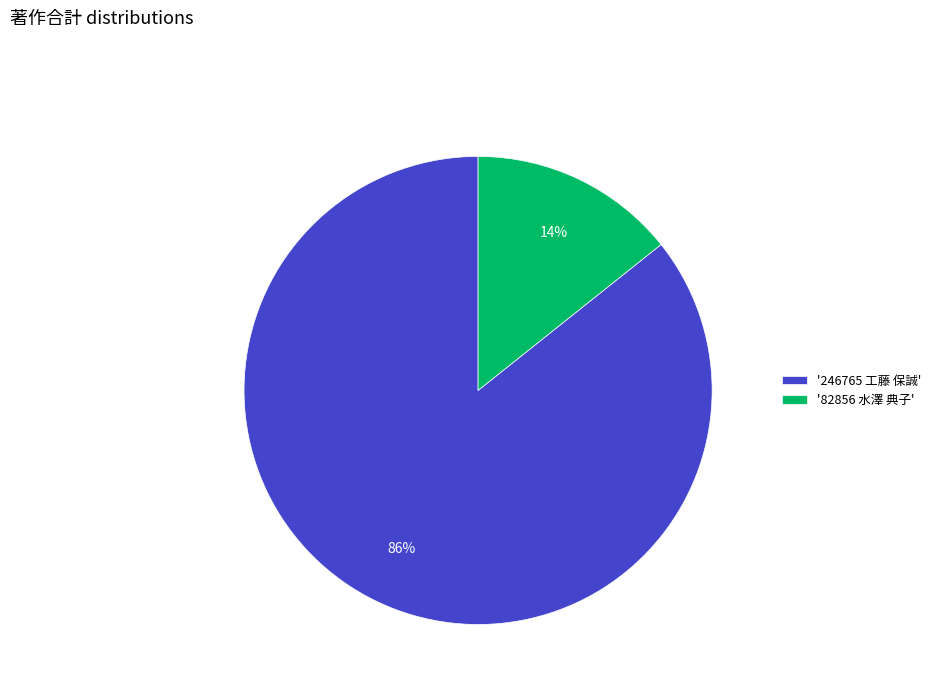

How many segments does this pie chart have?

2